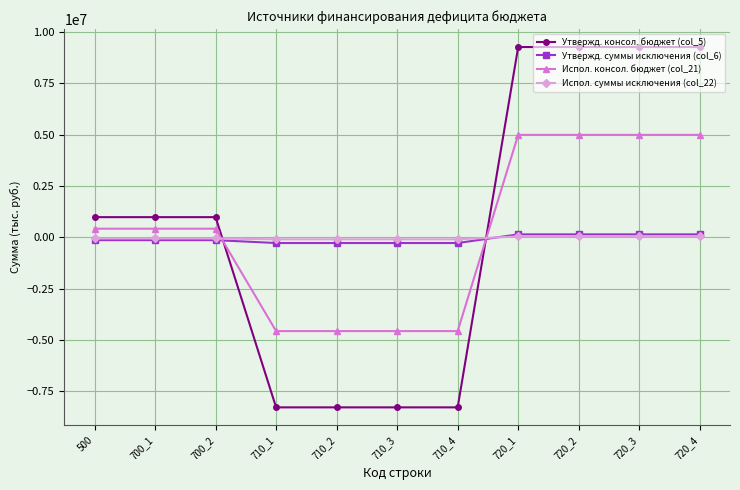

Which series has the largest range (max minus min)?

Утвержд. консол. бюджет (col_5)